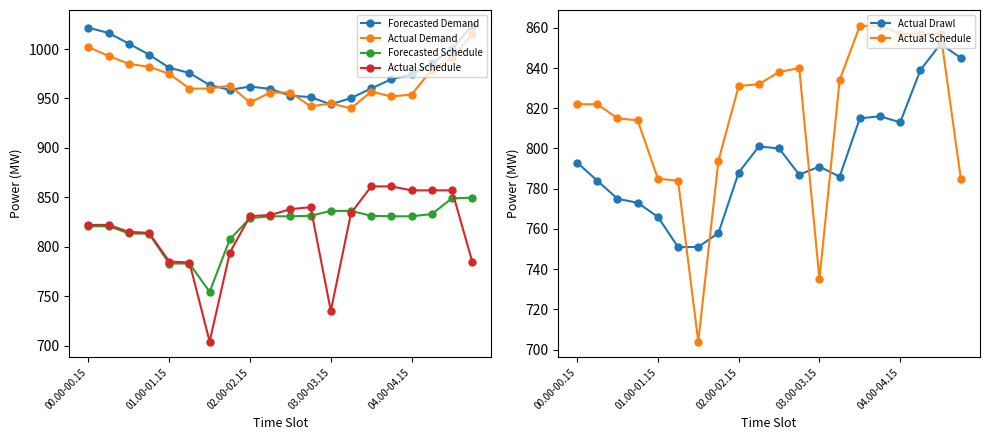

The Actual Drawl series shows 787.0 at 11. True or false?

True